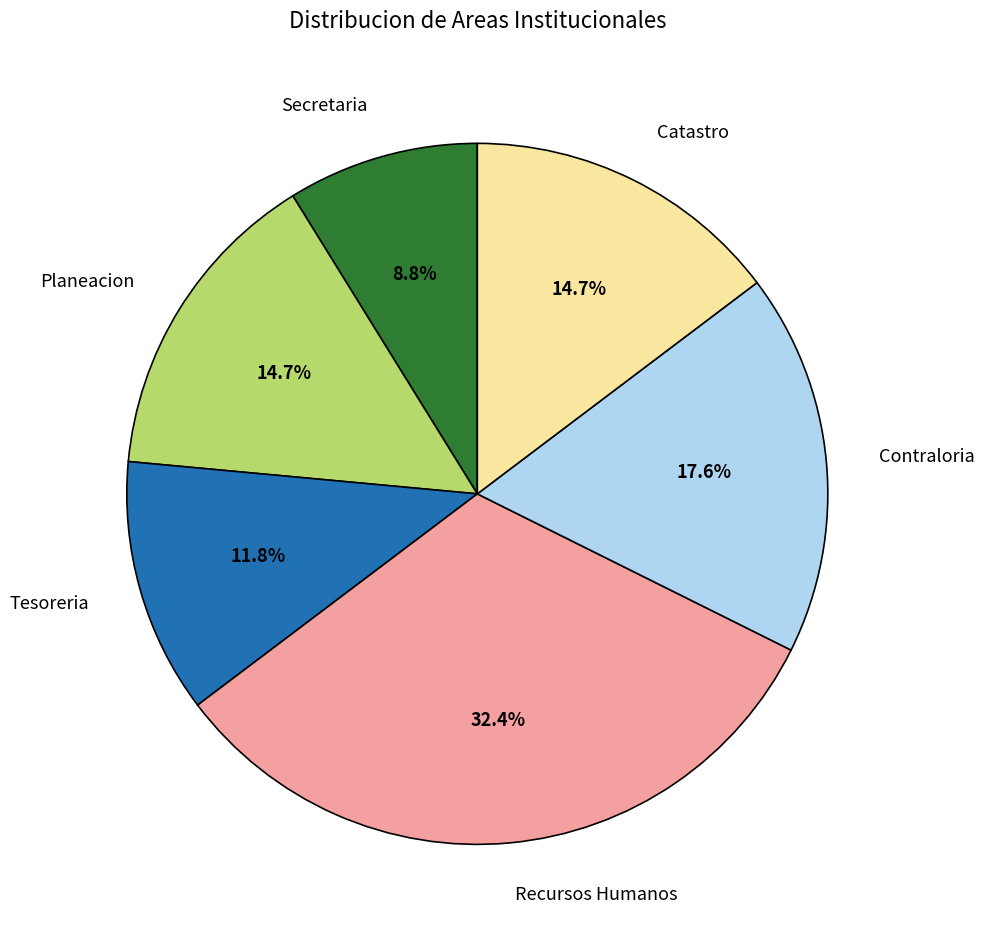

To the nearest percent, what is the combined percentage of Planeacion and Tesoreria?

26%